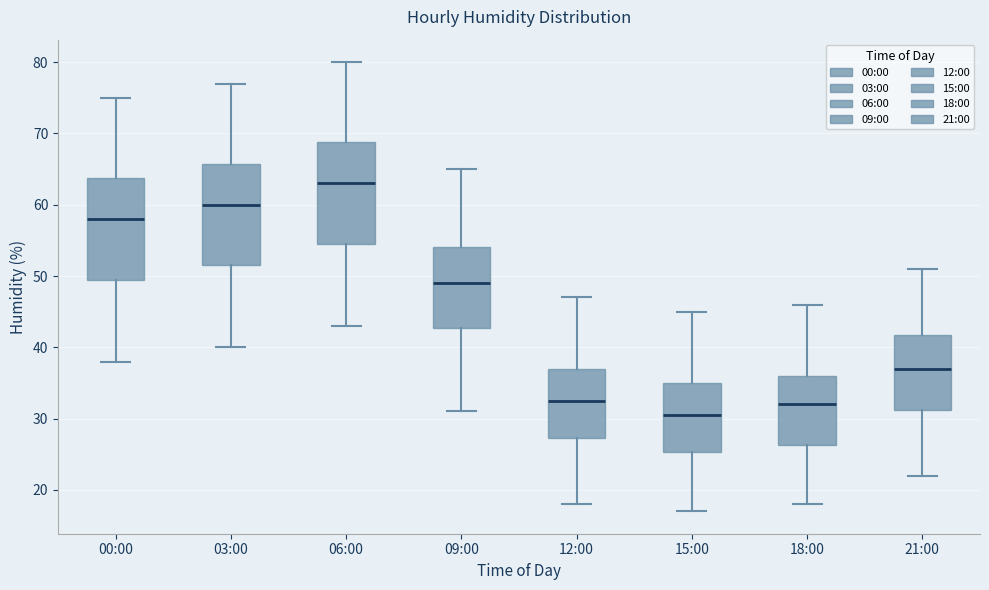

Reading left to right, read every box against the y-axis: the position of its median line, the range the box covers, and the ends of its whiskers. The values are not printed on the chart, so give them approximately, as read against the axis.

00:00: median 58, box 50 to 64, whiskers 38 to 75
03:00: median 60, box 52 to 66, whiskers 40 to 77
06:00: median 63, box 55 to 69, whiskers 43 to 80
09:00: median 49, box 43 to 54, whiskers 31 to 65
12:00: median 33, box 27 to 37, whiskers 18 to 47
15:00: median 31, box 25 to 35, whiskers 17 to 45
18:00: median 32, box 26 to 36, whiskers 18 to 46
21:00: median 37, box 31 to 42, whiskers 22 to 51